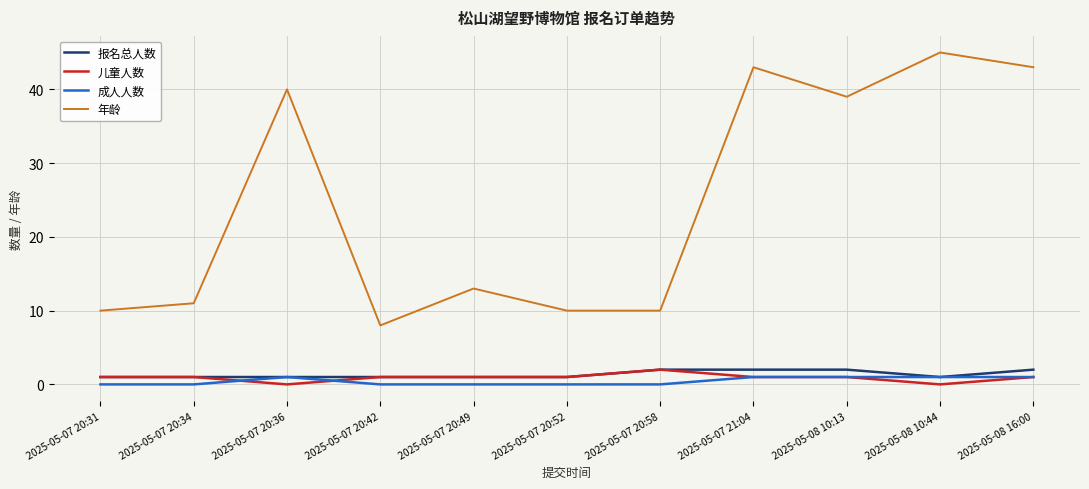

What position from the left is 2025-05-07 20:58?

7